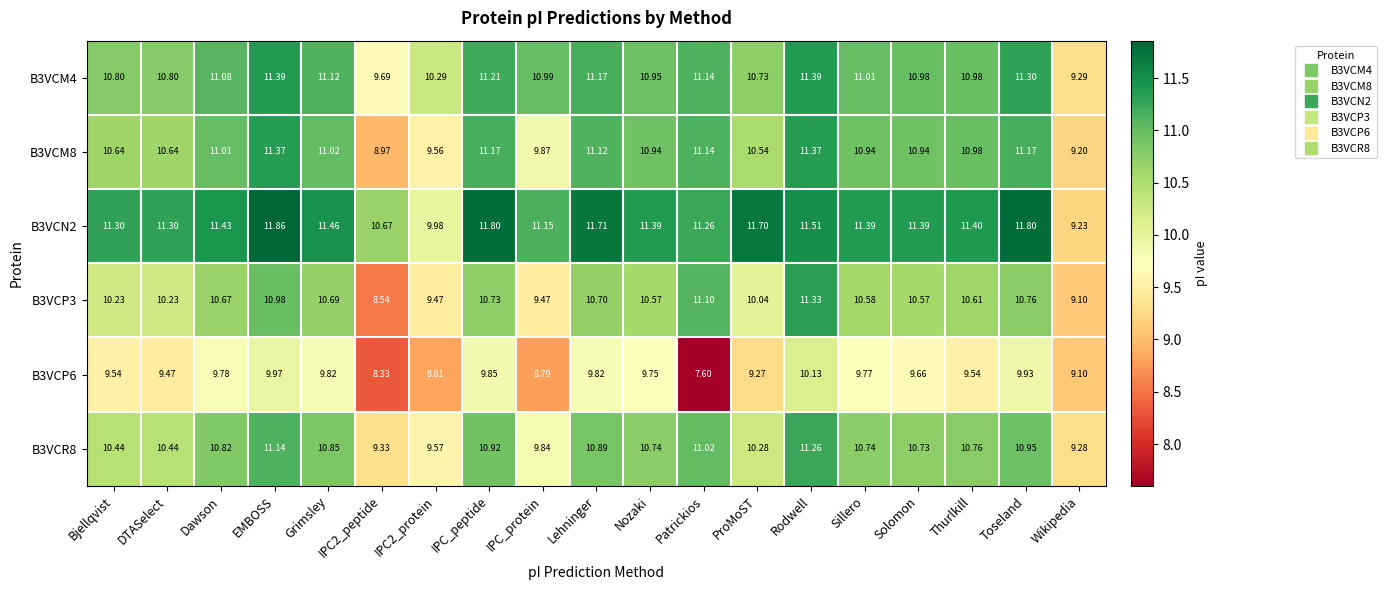

How many data points does each series have?

19